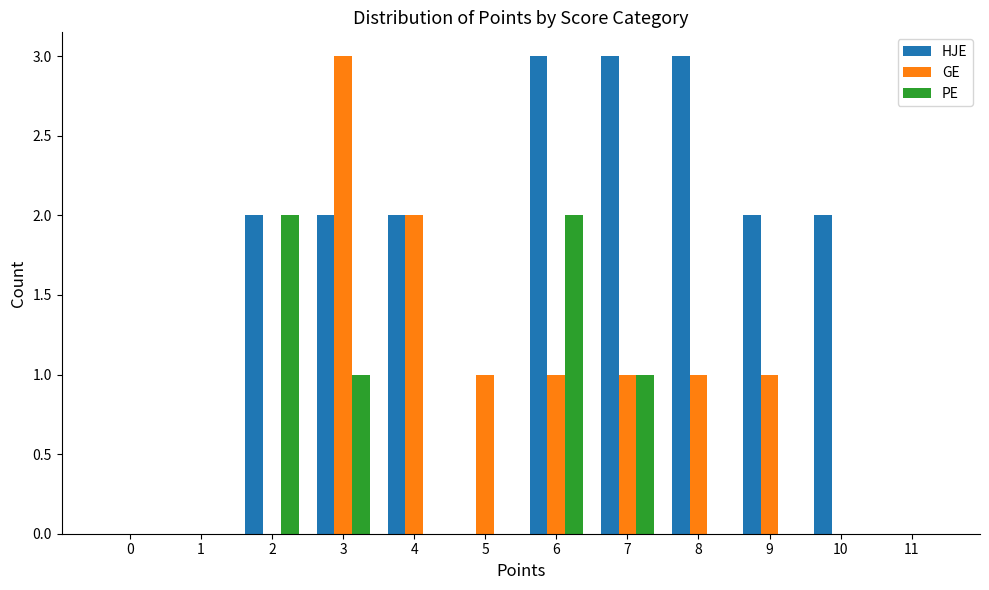

Is the value of HJE at 5 greater than the value of GE at 3?

No